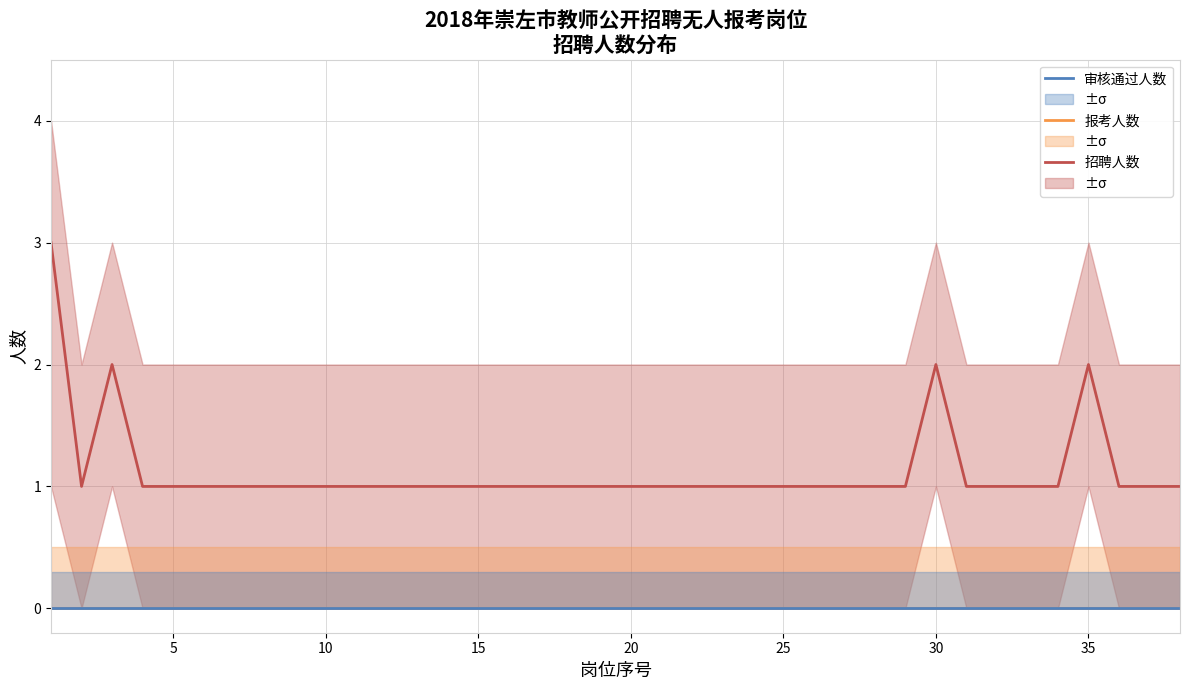

Reading left to right, extract all data points from this chart.

招聘人数: 3	1	2	1	1	1	1	1	1	1	1	1	1	1	1	1	1	1	1	1	1	1	1	1	1	1	1	1	1	2	1	1	1	1	2	1	1	1
报考人数: 0	0	0	0	0	0	0	0	0	0	0	0	0	0	0	0	0	0	0	0	0	0	0	0	0	0	0	0	0	0	0	0	0	0	0	0	0	0
审核通过人数: 0	0	0	0	0	0	0	0	0	0	0	0	0	0	0	0	0	0	0	0	0	0	0	0	0	0	0	0	0	0	0	0	0	0	0	0	0	0